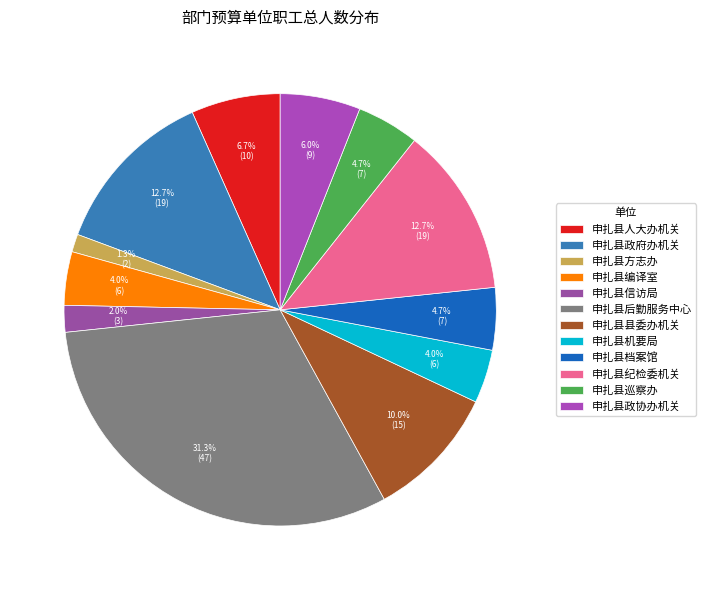

What percentage is the 申扎县方志办 slice, to the nearest percent?

1%